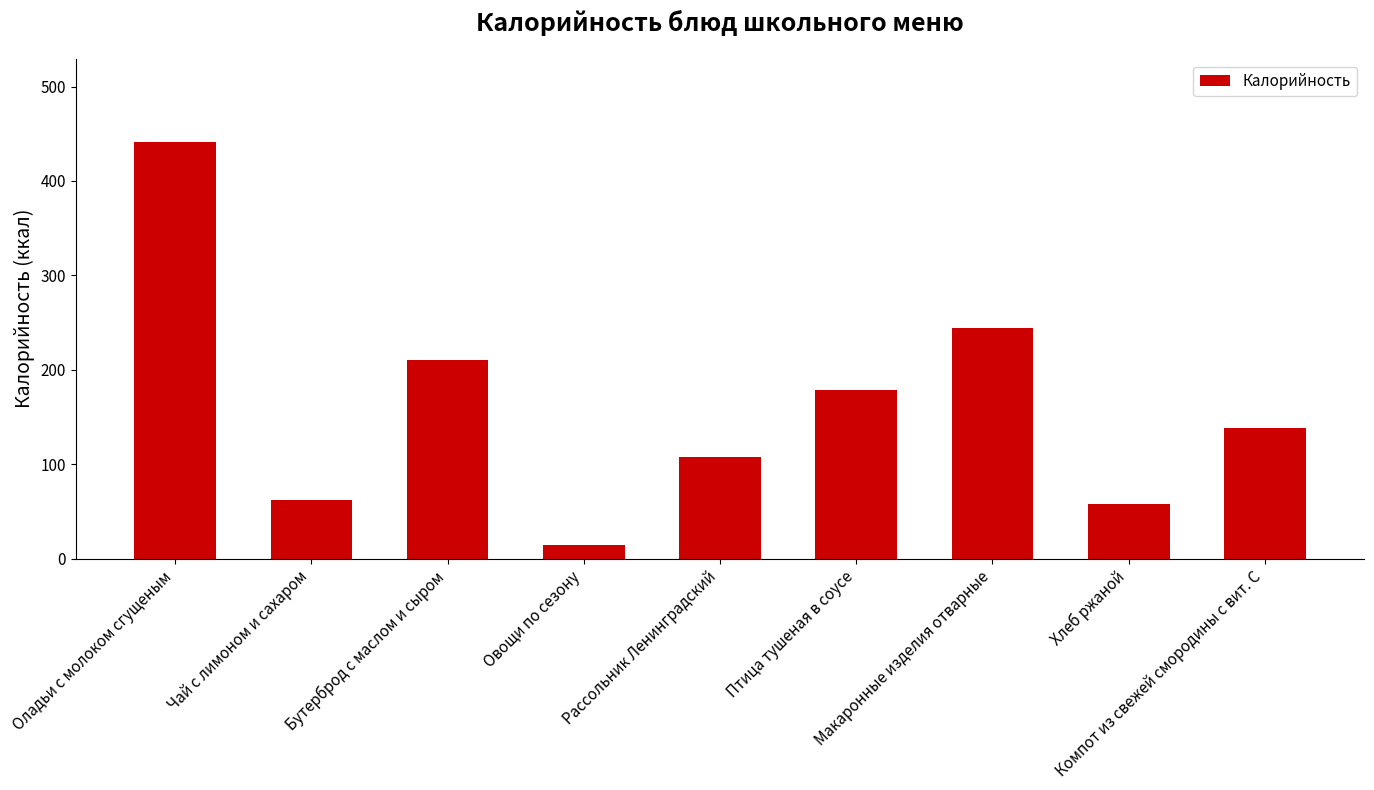

Approximately how many times larger is the value at Бутерброд с маслом и сыром compared to Хлеб ржаной?

3.6